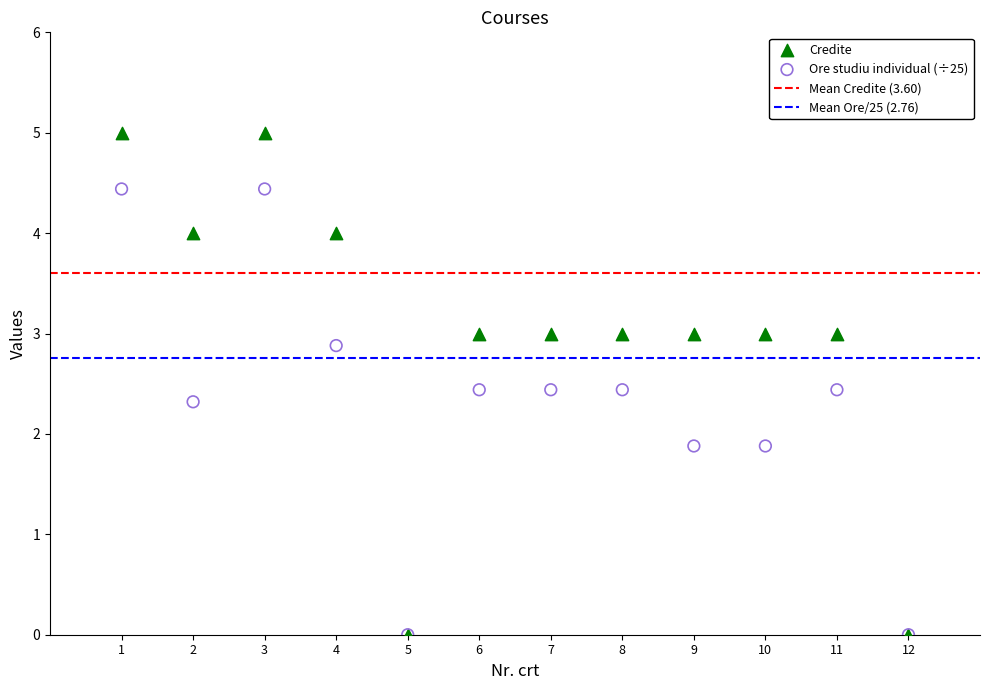

Which series has the largest Y range (max minus min)?

Credite